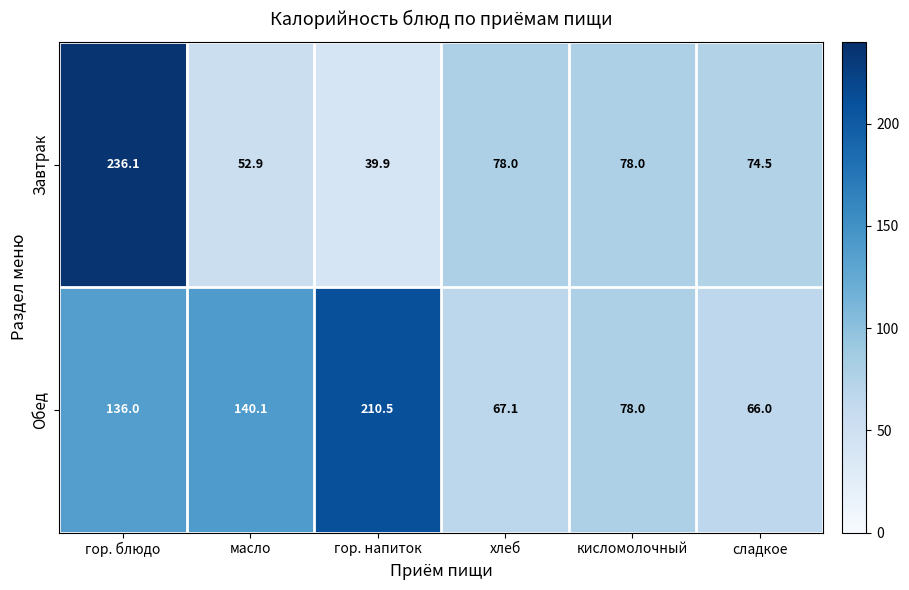

Between гор. блюдо and кисломолочный, which series saw the biggest shift?

Завтрак